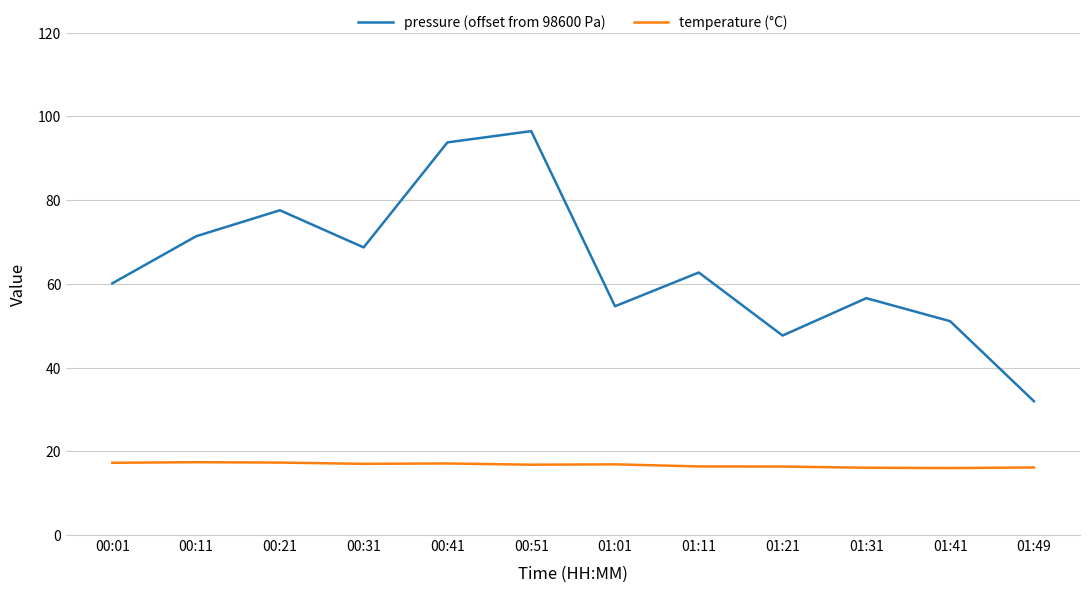

At 00:51, list the series in order from smallest to largest.

temperature (°C), pressure (offset from 98600 Pa)